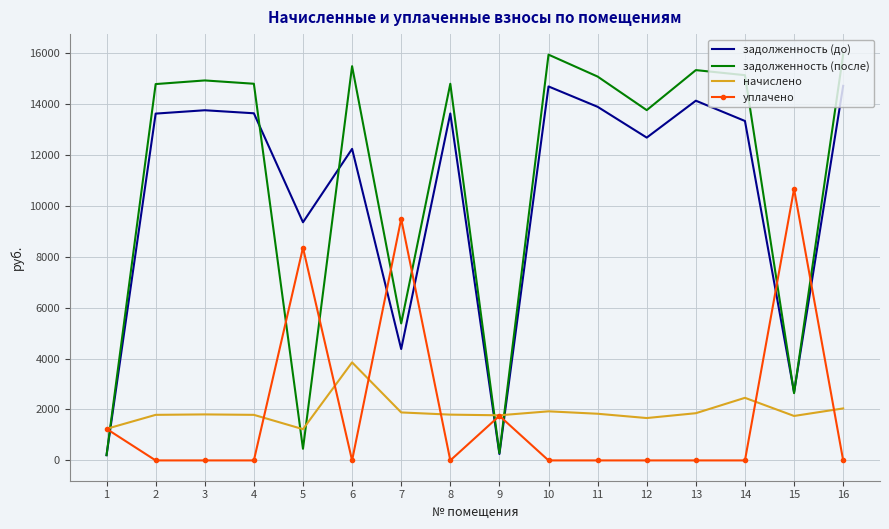

How many categories are shown in the chart?

16